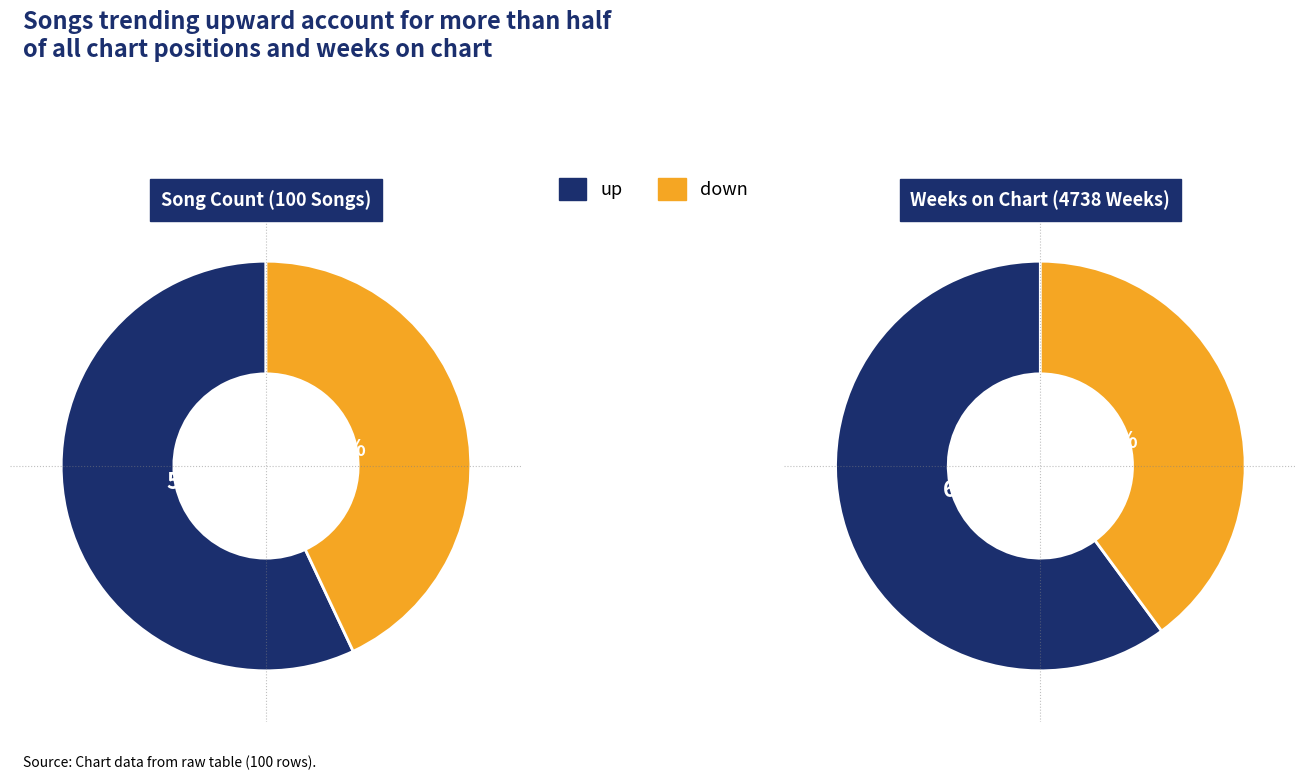

Between up and down, which is larger?

up